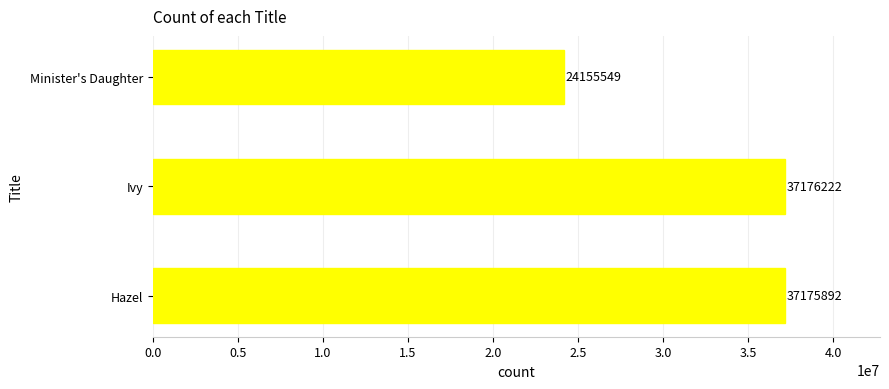

List the labels in order of value, smallest first.

Minister's Daughter, Hazel, Ivy